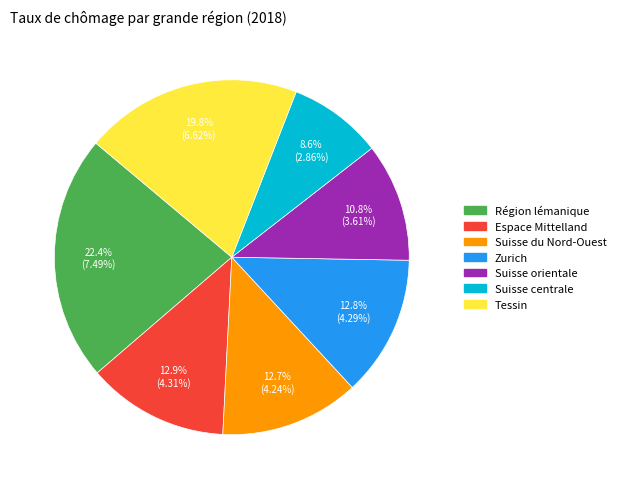

What percentage do Suisse centrale and Zurich together represent?

21.4%